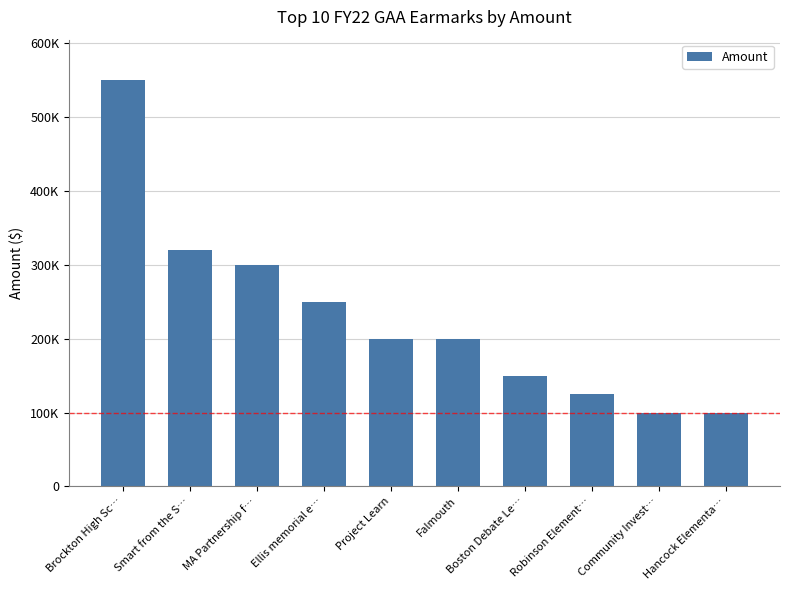

Which has a higher value, Robinson Element… or Falmouth?

Falmouth